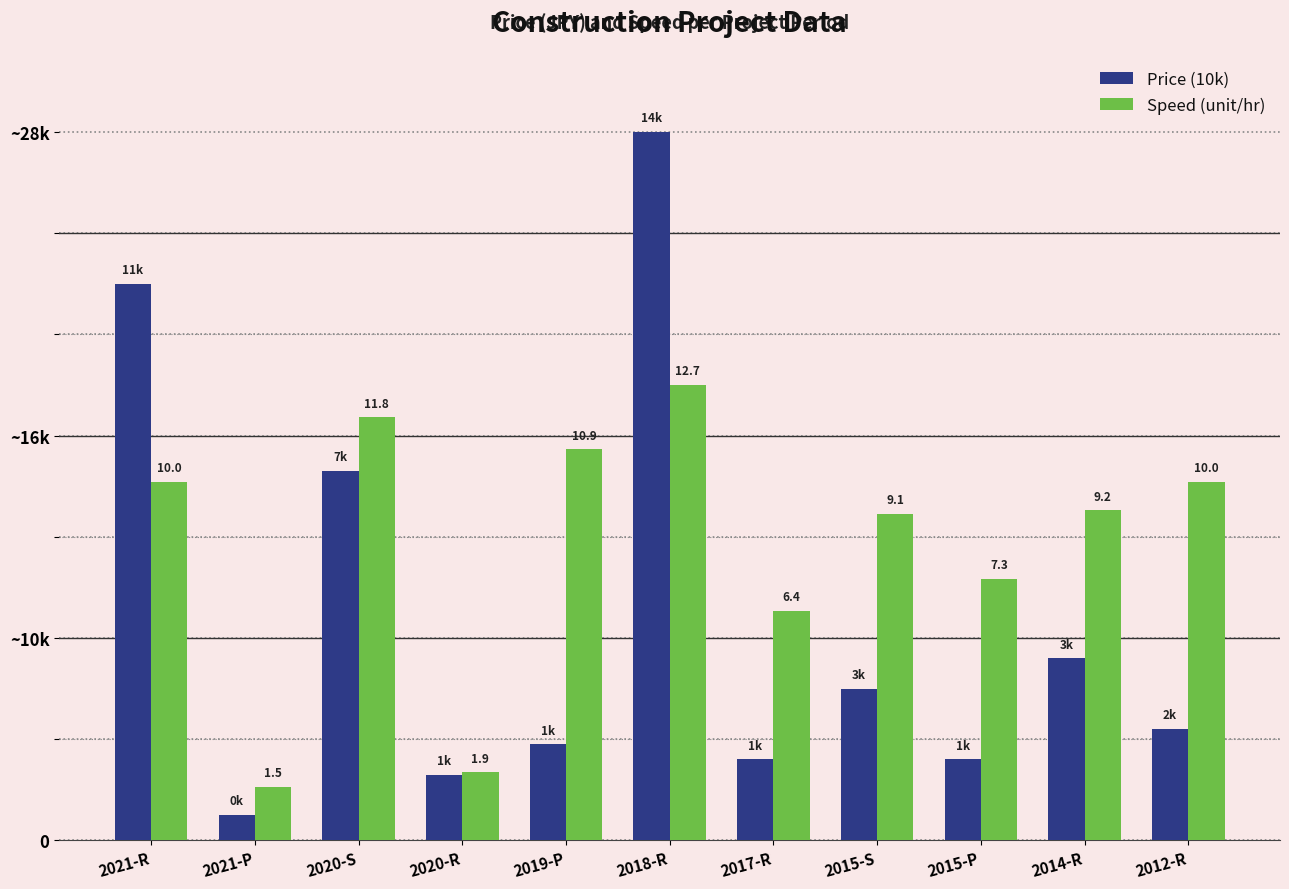

Which series has the largest range (max minus min)?

Price (10k)